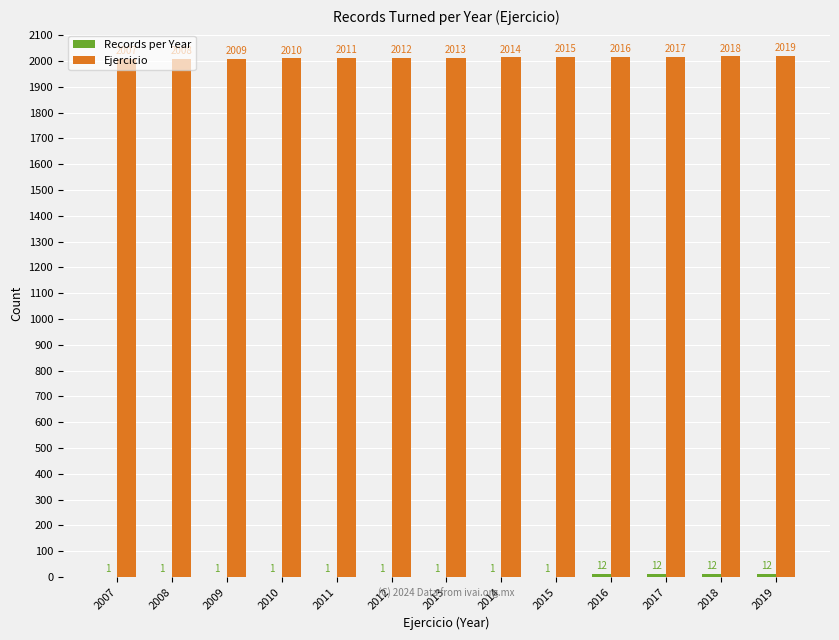

Between 2018 and 2019, which series saw the biggest shift?

Ejercicio